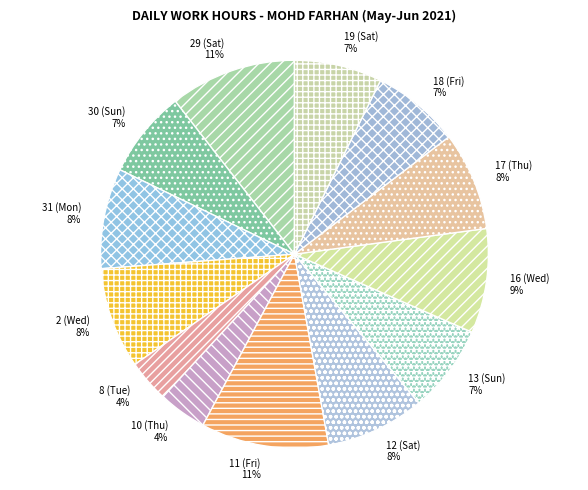

Is 8 (Tue) the majority of the pie?

No